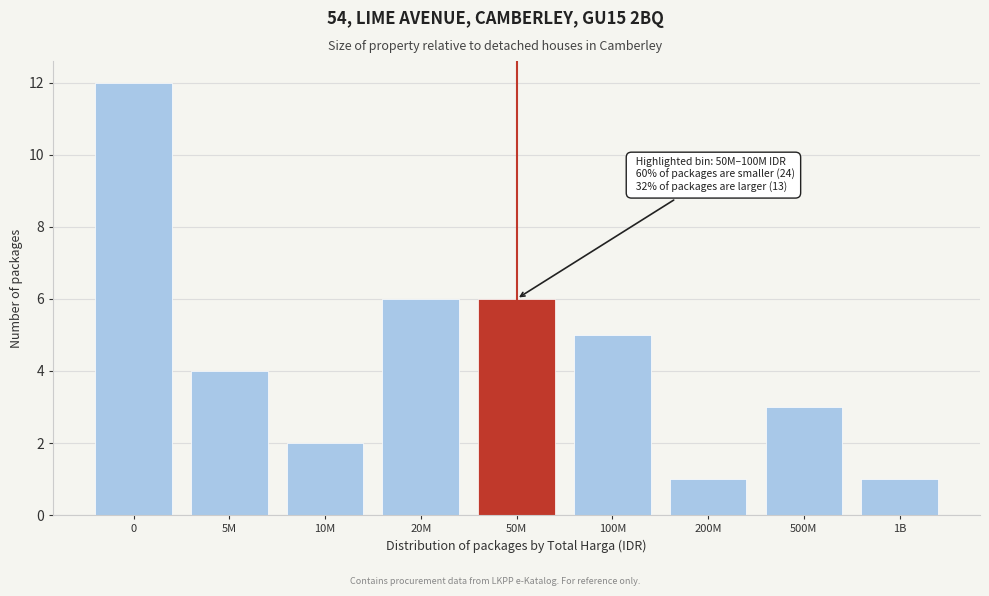

Reading left to right, transcribe all the data shown in this chart.

0=12	5M=4	10M=2	20M=6	50M=6	100M=5	200M=1	500M=3	1B=1